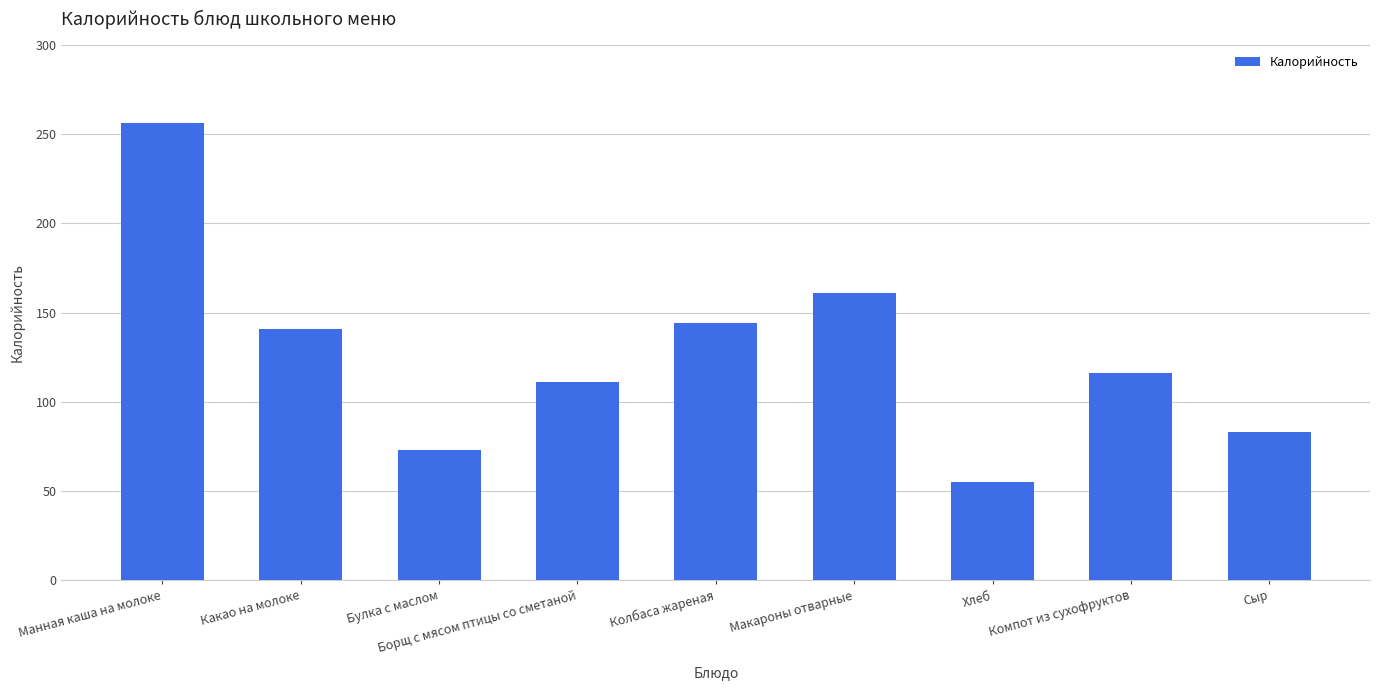

What is the difference between the maximum and second lowest values?

183